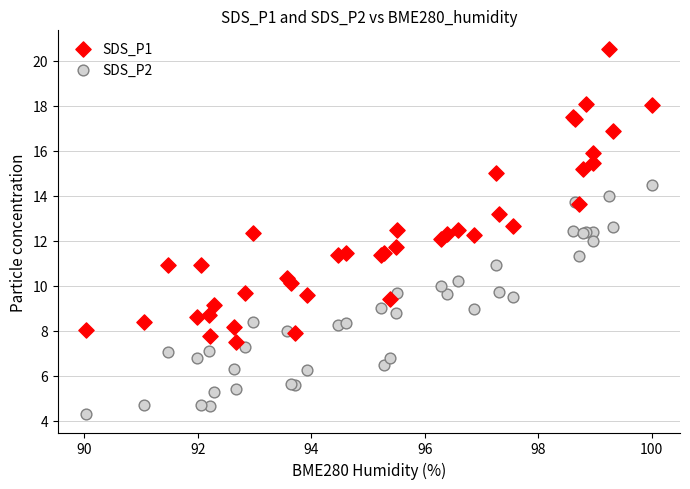

Which series has the largest Y range (max minus min)?

SDS_P1